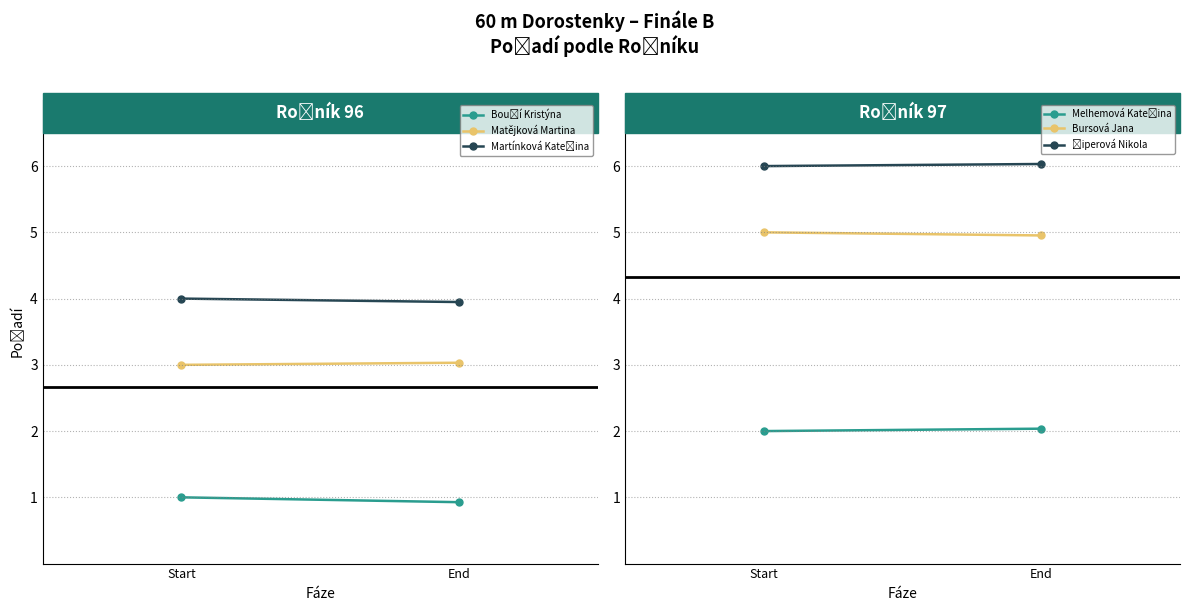

The Bursová Jana series shows 2.8 at Start. True or false?

False